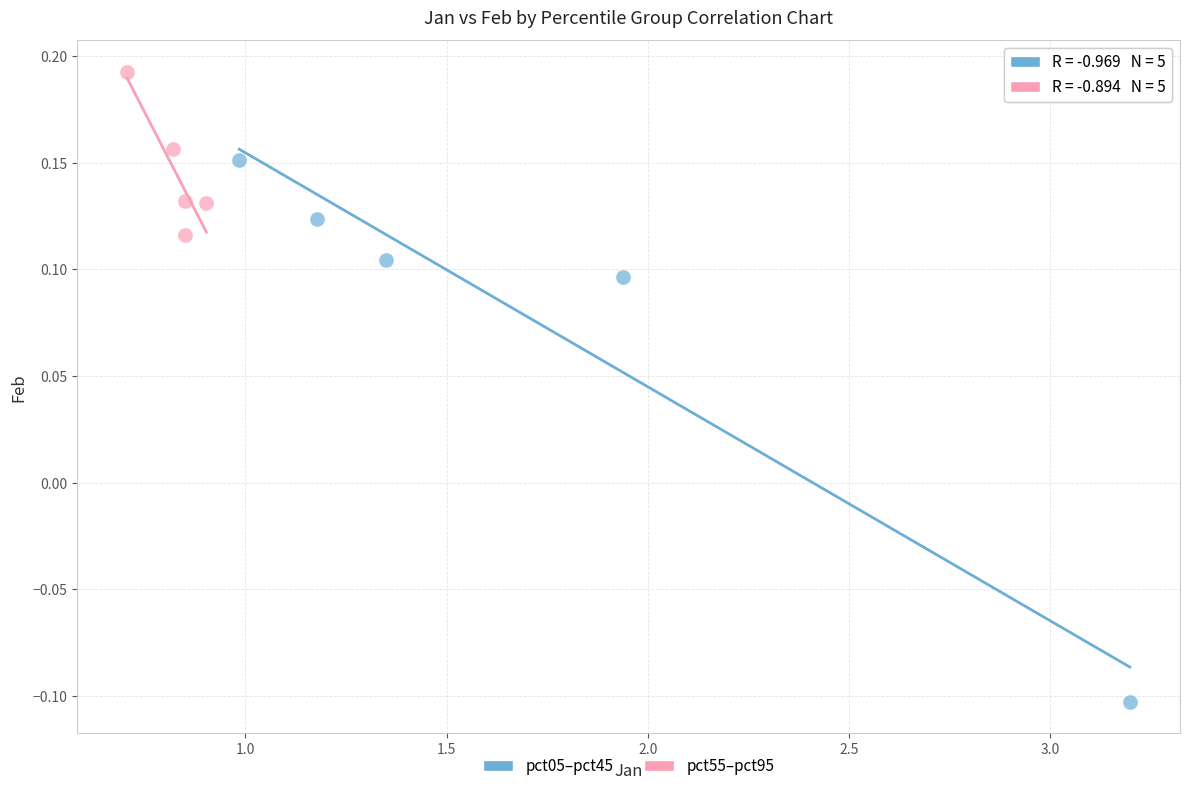

Which series has the largest Y range (max minus min)?

pct05–pct45